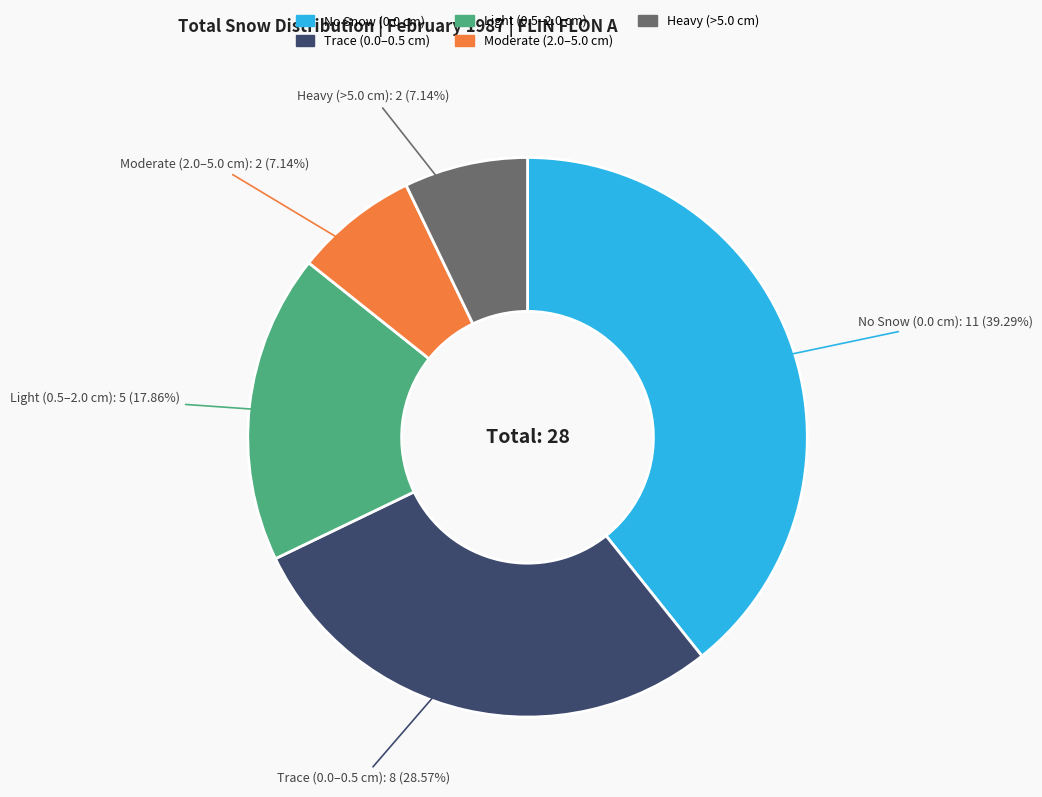

Does any single category account for the majority?

No